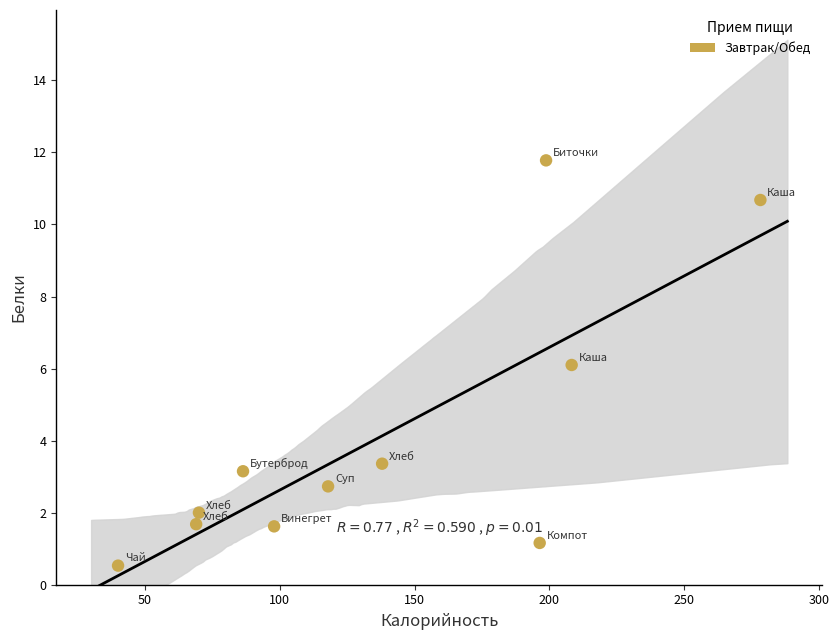

What is the range of X values (max minus min)?

238.2